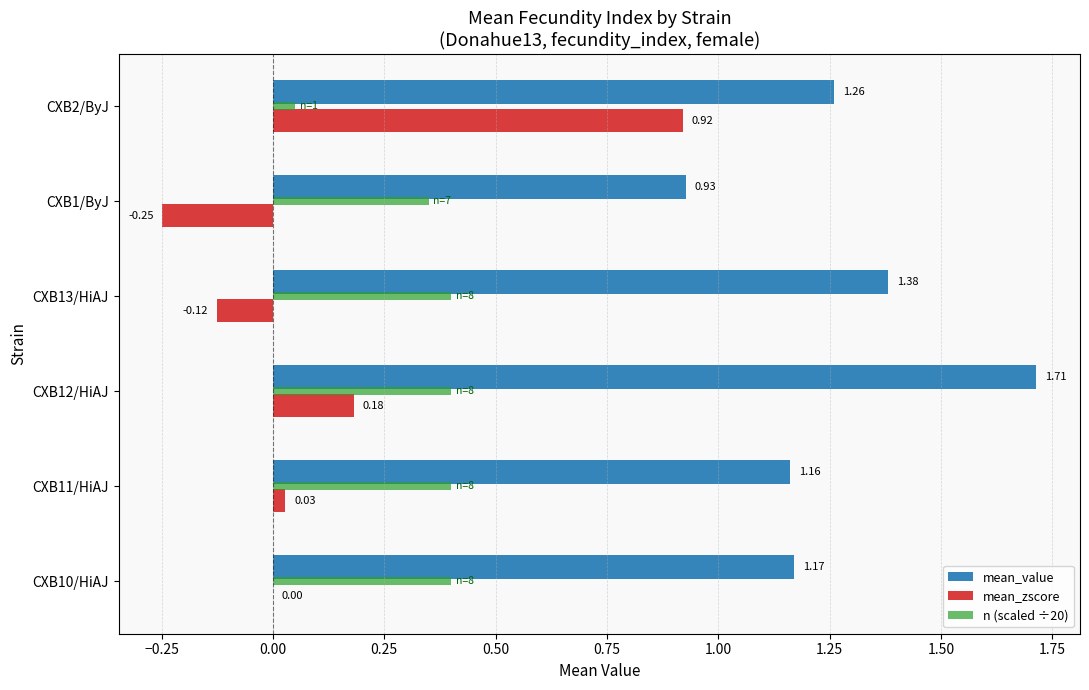

What is the sum of all n (scaled ÷20) values?

2.0